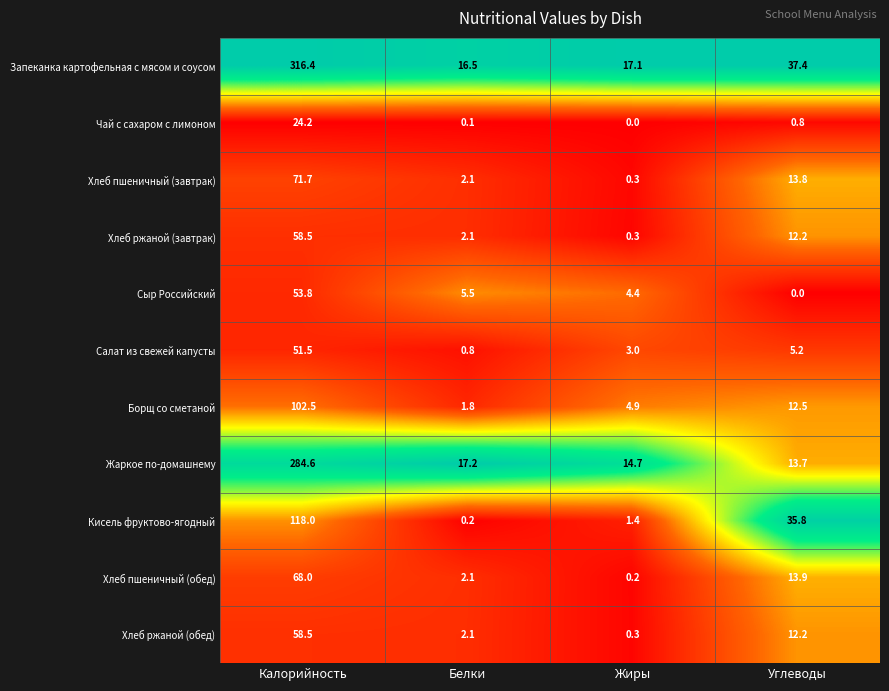

Which series changed the most between Жиры and Углеводы?

Кисель фруктово-ягодный